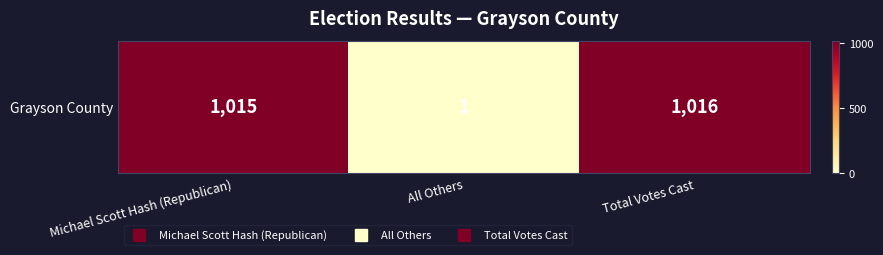

What is the change in value from Michael Scott Hash (Republican) to Total Votes Cast?

+1